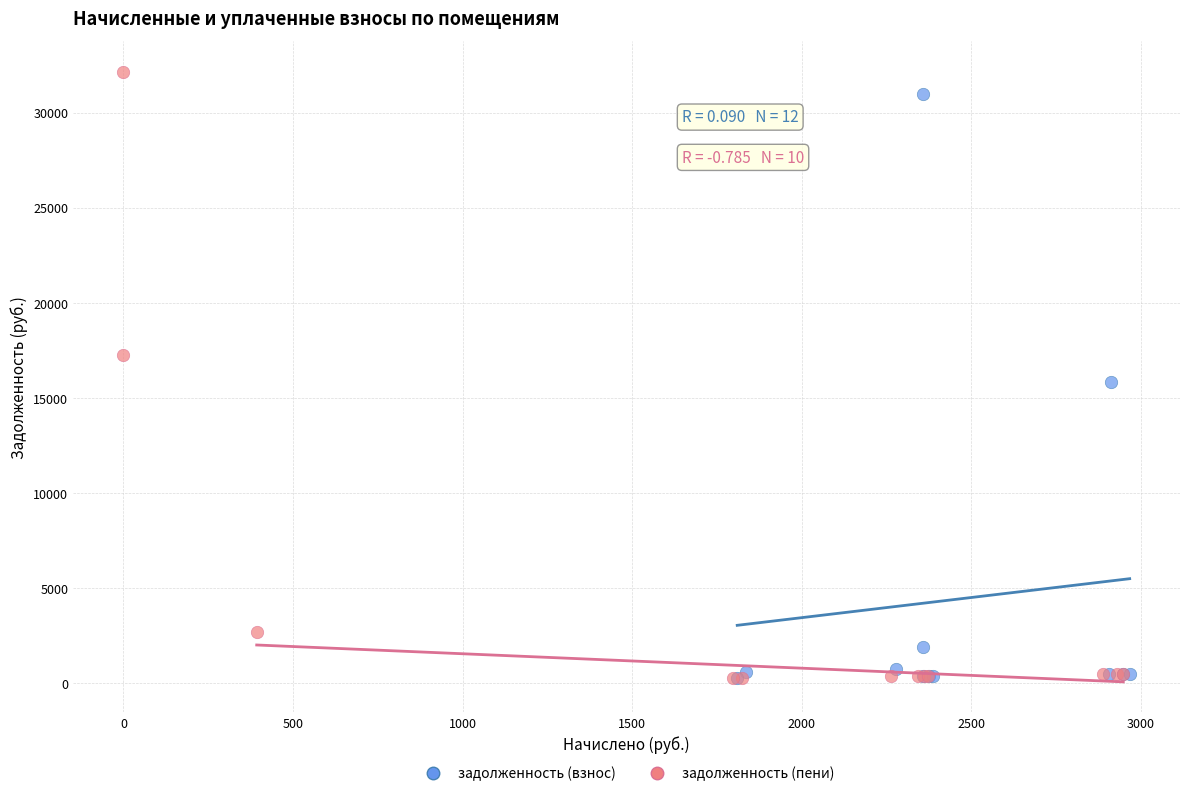

Which series has the widest spread of Y values?

задолженность (пени)